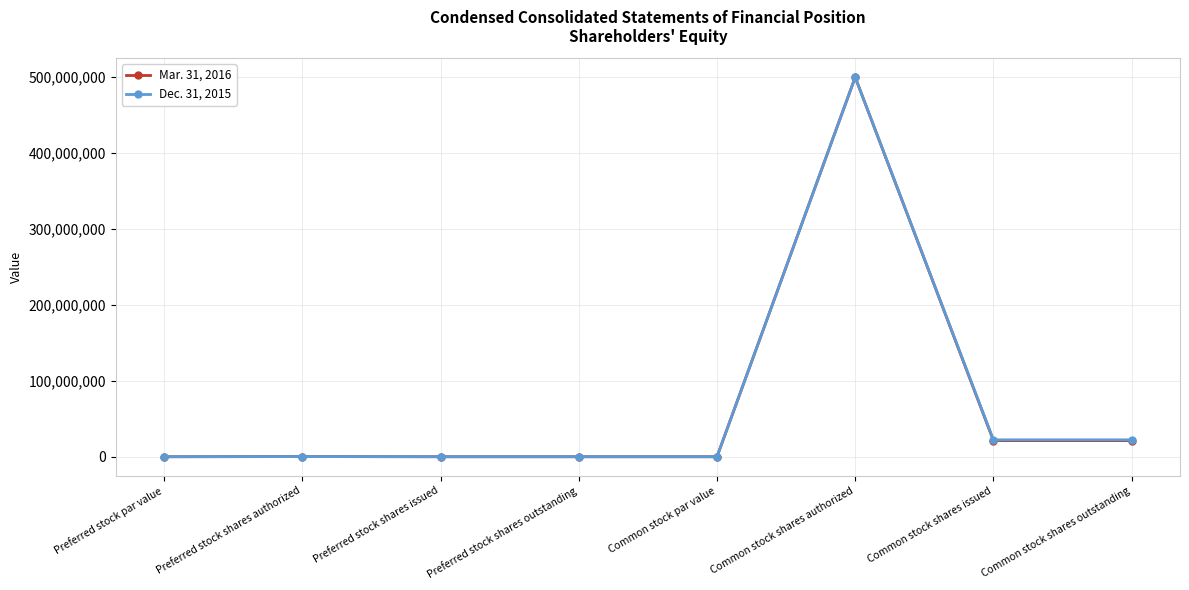

True or false: Mar. 31, 2016 has more than 0 points higher than both neighbors.

True